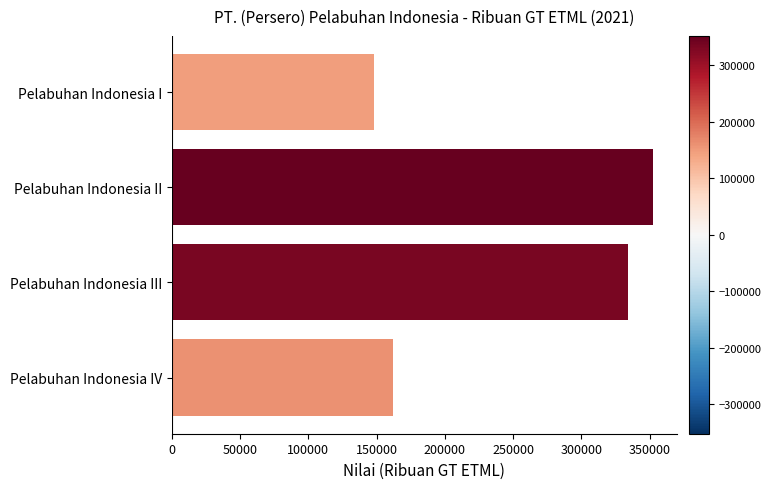

What is the value of the 1st bar from the top?

148339